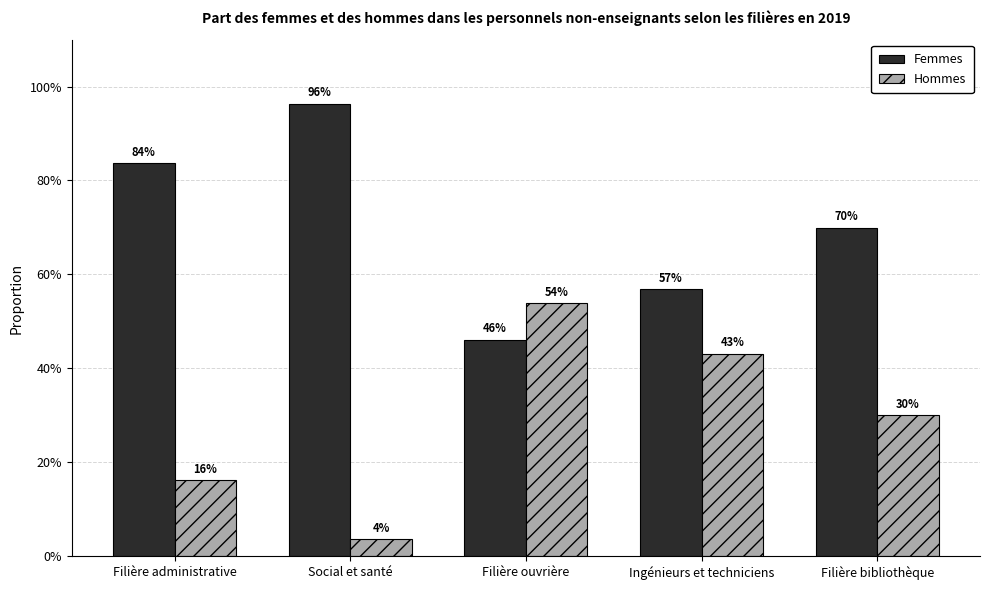

What is the value of the Hommes bar at the 1st from the left?

0.2